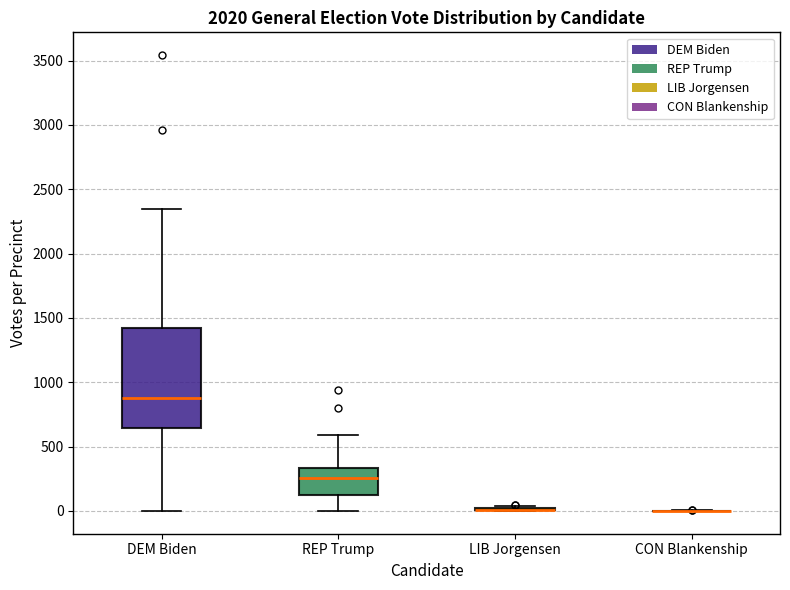

Which box is the tallest, from its lower edge to its upper edge?

DEM Biden